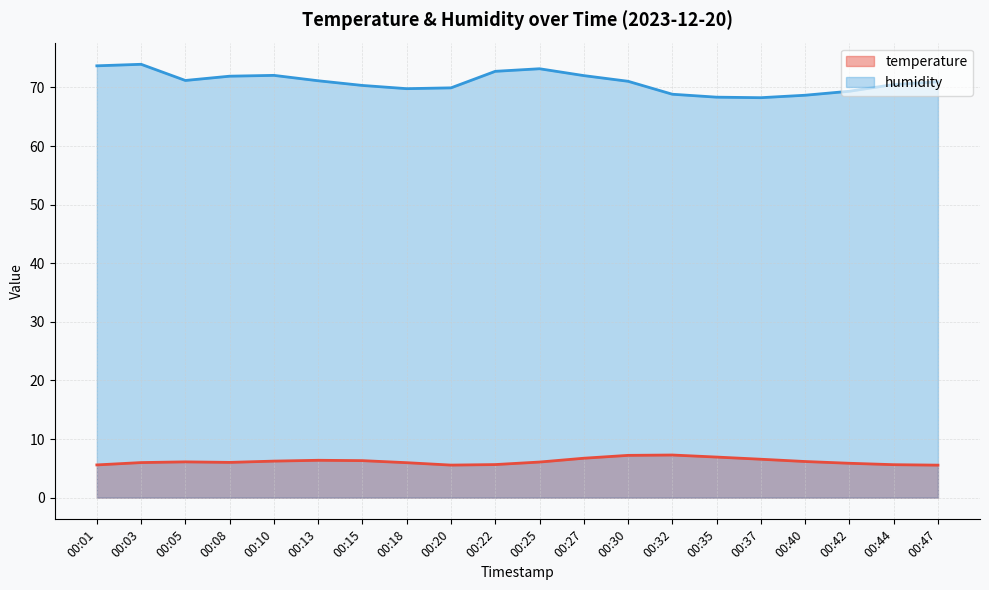

List the labels in order of temperature value, smallest first.

00:47, 00:20, 00:01, 00:44, 00:22, 00:42, 00:18, 00:03, 00:08, 00:25, 00:05, 00:40, 00:10, 00:15, 00:13, 00:37, 00:27, 00:35, 00:30, 00:32